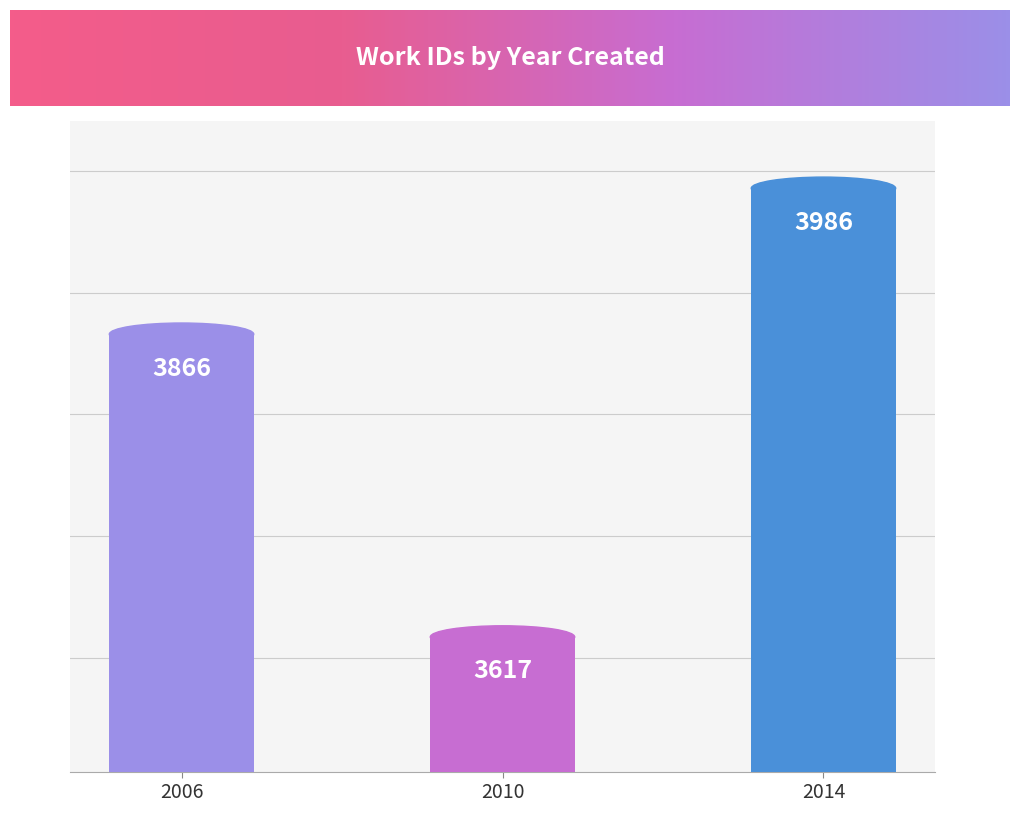

Reading left to right, extract all data points from this chart.

3866	3617	3986